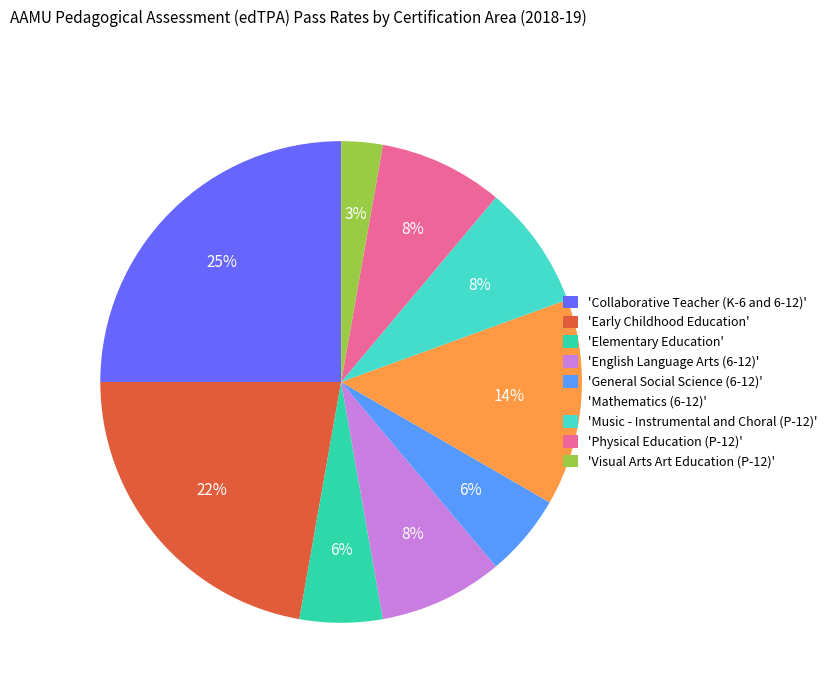

To the nearest percent, what is the difference between the largest and smallest slice percentages?

22%